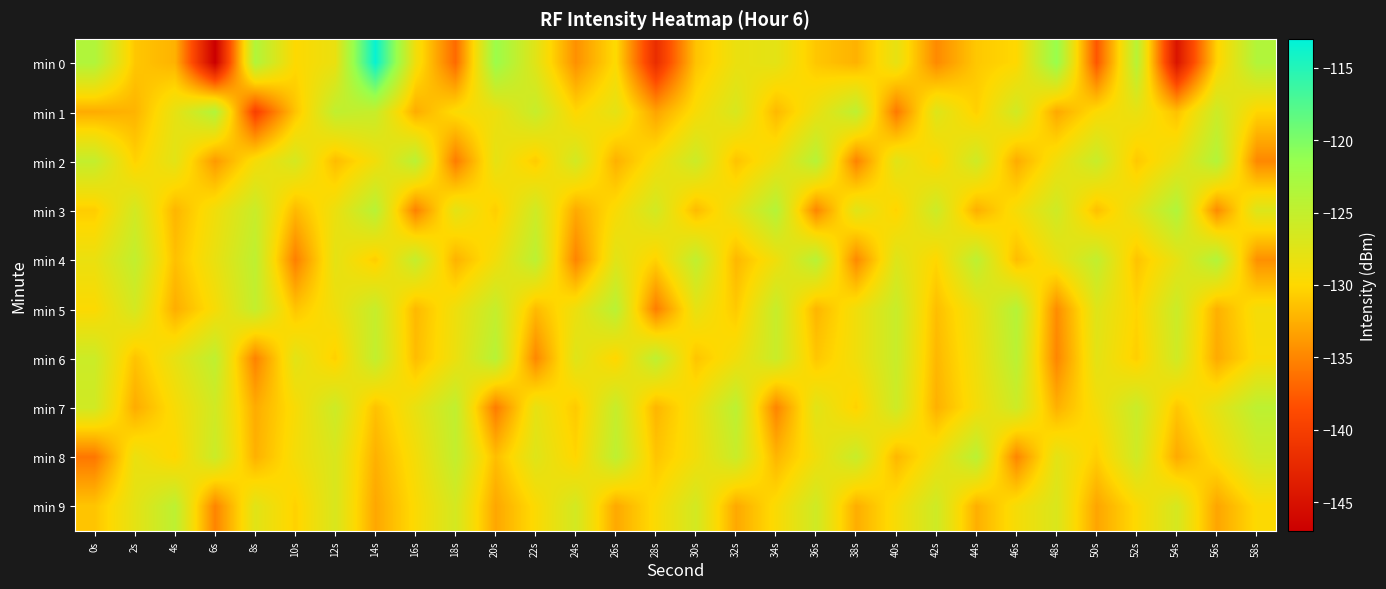

What is the difference between the highest and lowest values at 48s?

13.5